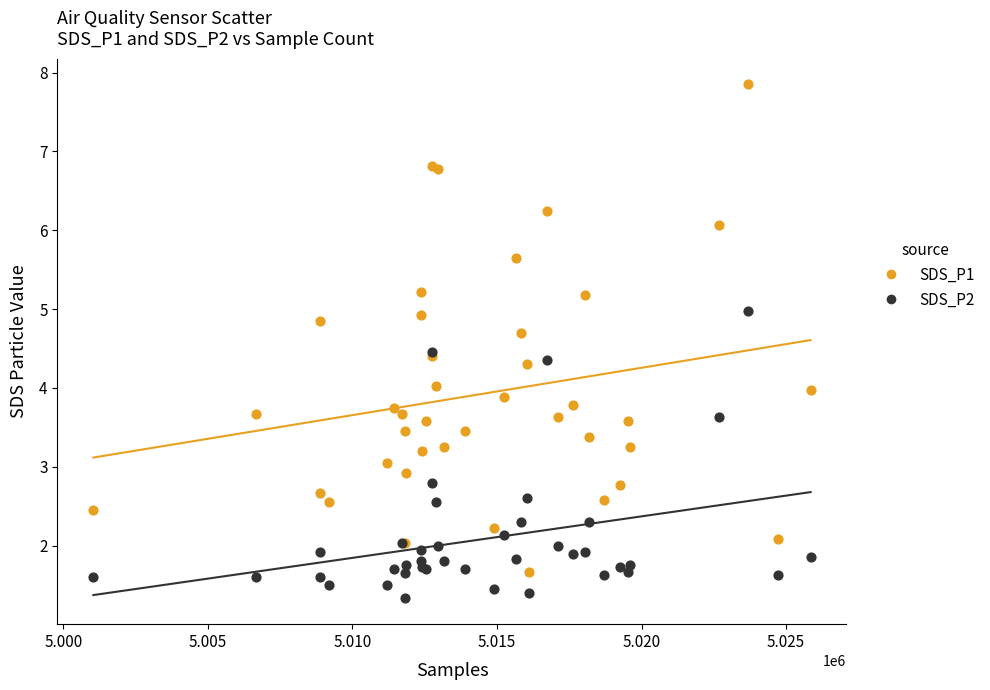

Which series reaches the minimum Y coordinate?

SDS_P2